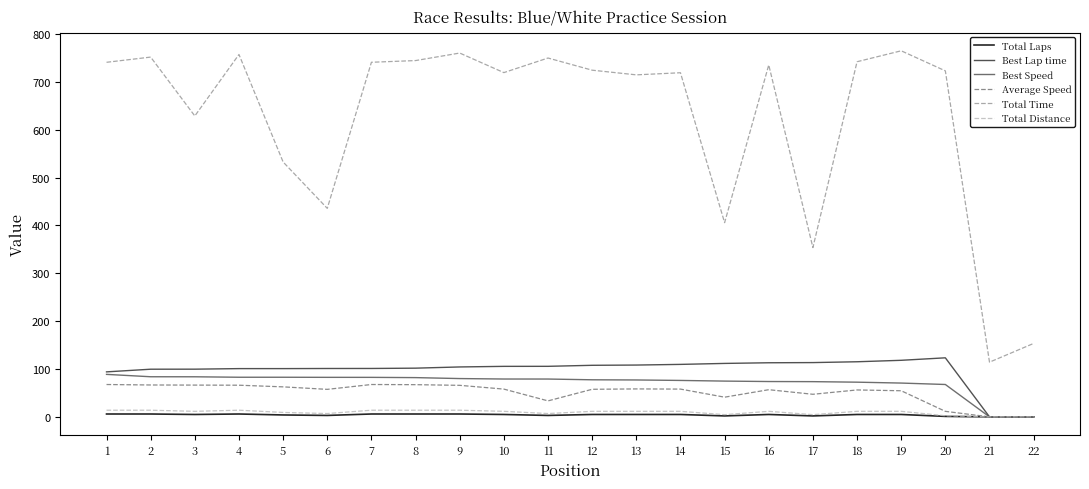

Is it true that Total Distance equals 13.9 at 2?

True